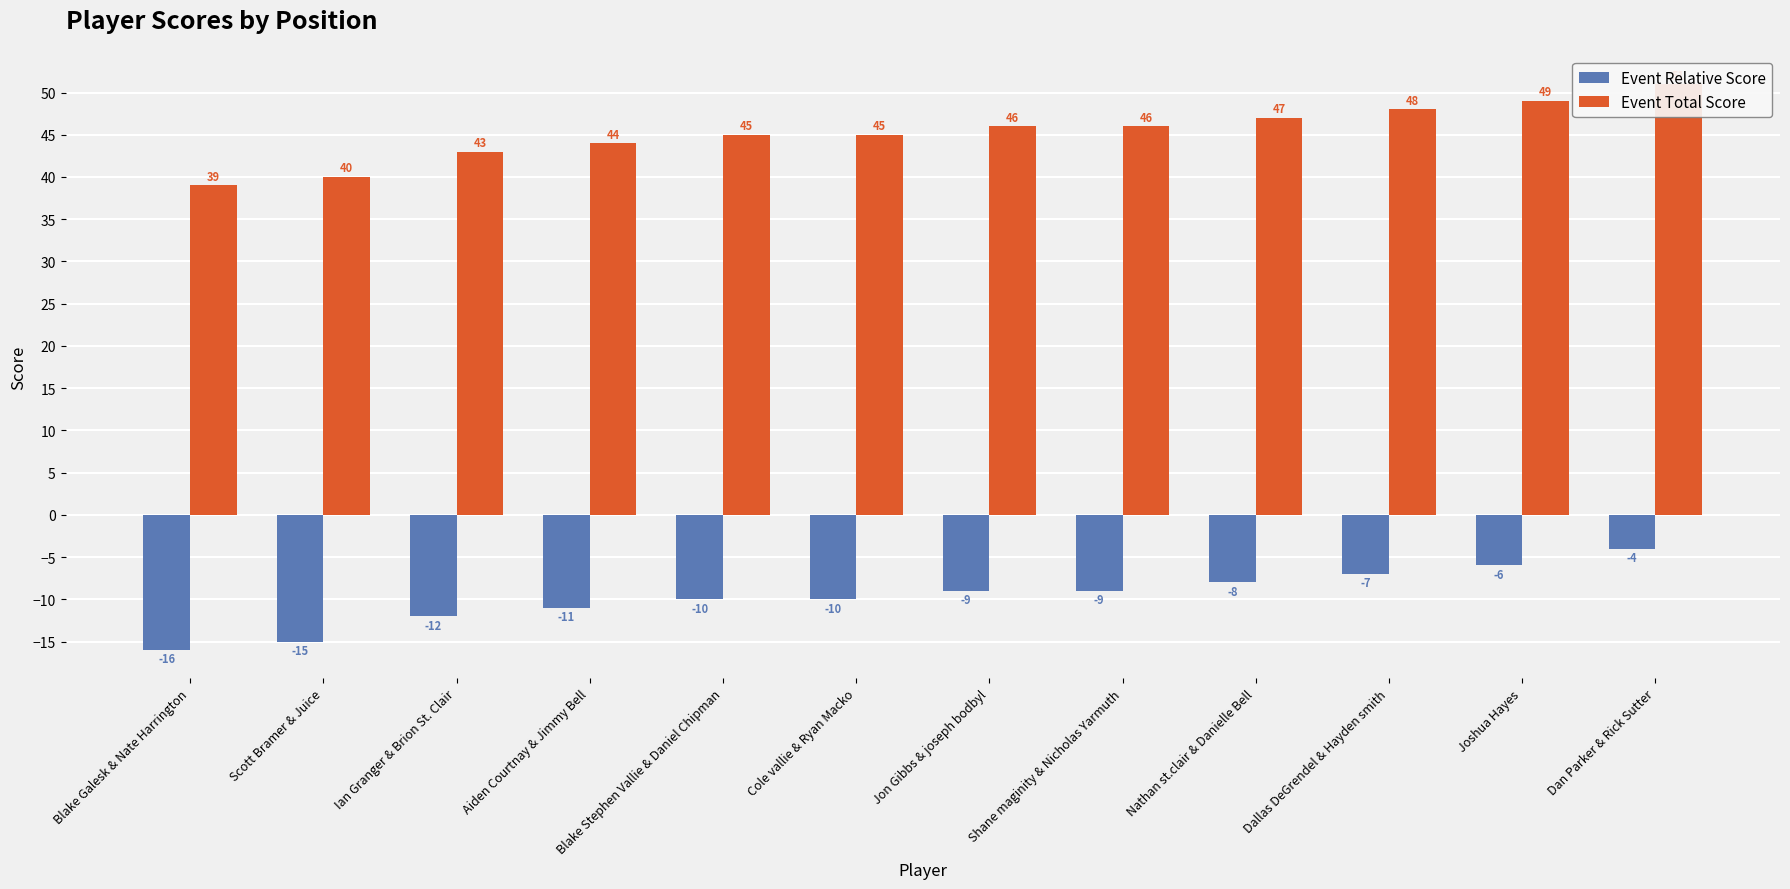

What is the difference between the maximum and minimum values in the Event Total Score series?

12